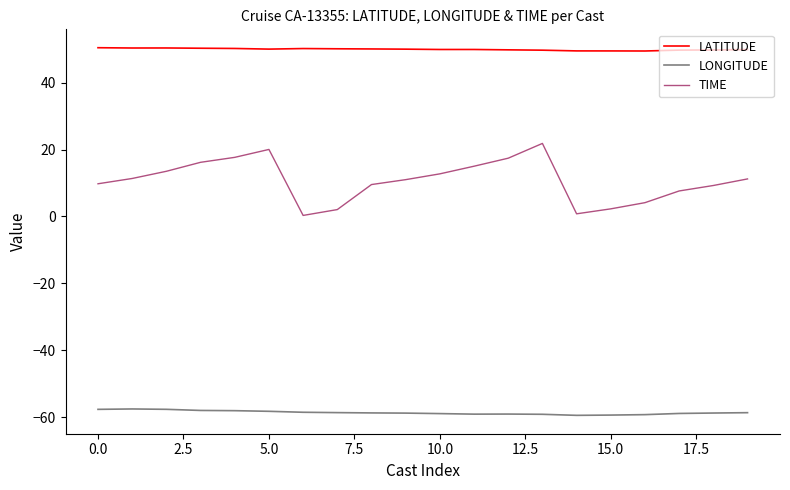

True or false: LONGITUDE and LATITUDE intersect in this chart.

False